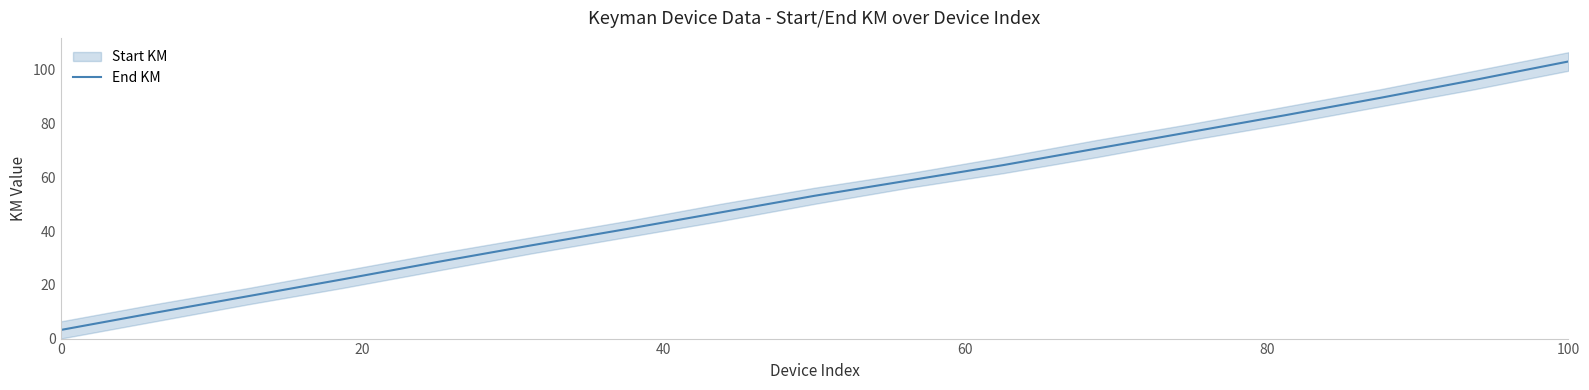

What is the difference between the maximum and minimum values?

99.8